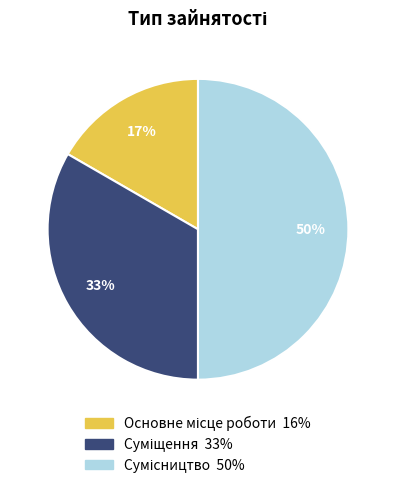

To the nearest percent, what is the difference between the largest and smallest slice percentages?

33%